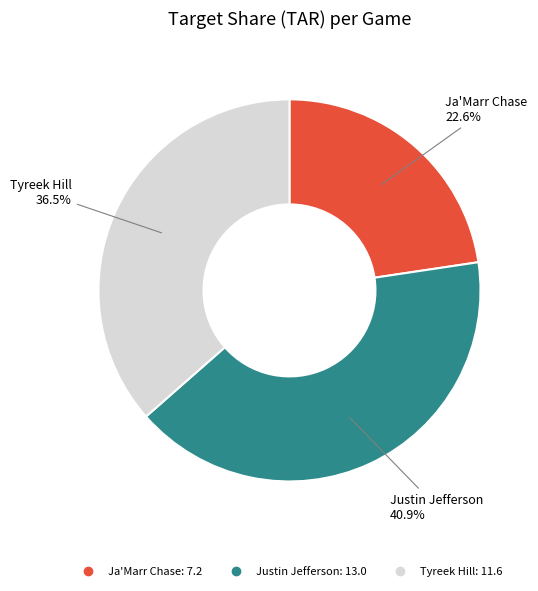

Do Tyreek Hill and Ja'Marr Chase together represent more than half of the pie?

Yes